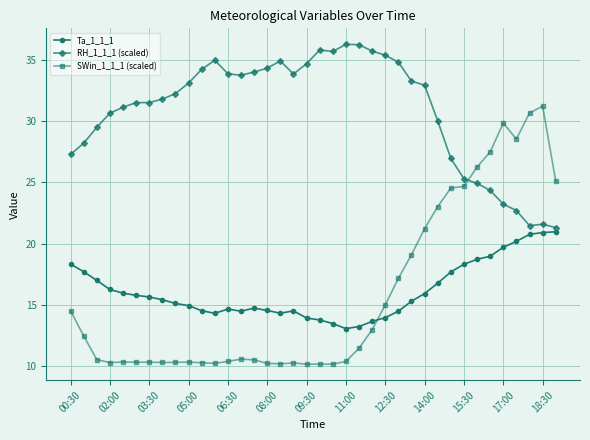

True or false: Ta_1_1_1 and RH_1_1_1 (scaled) cross at least once.

False